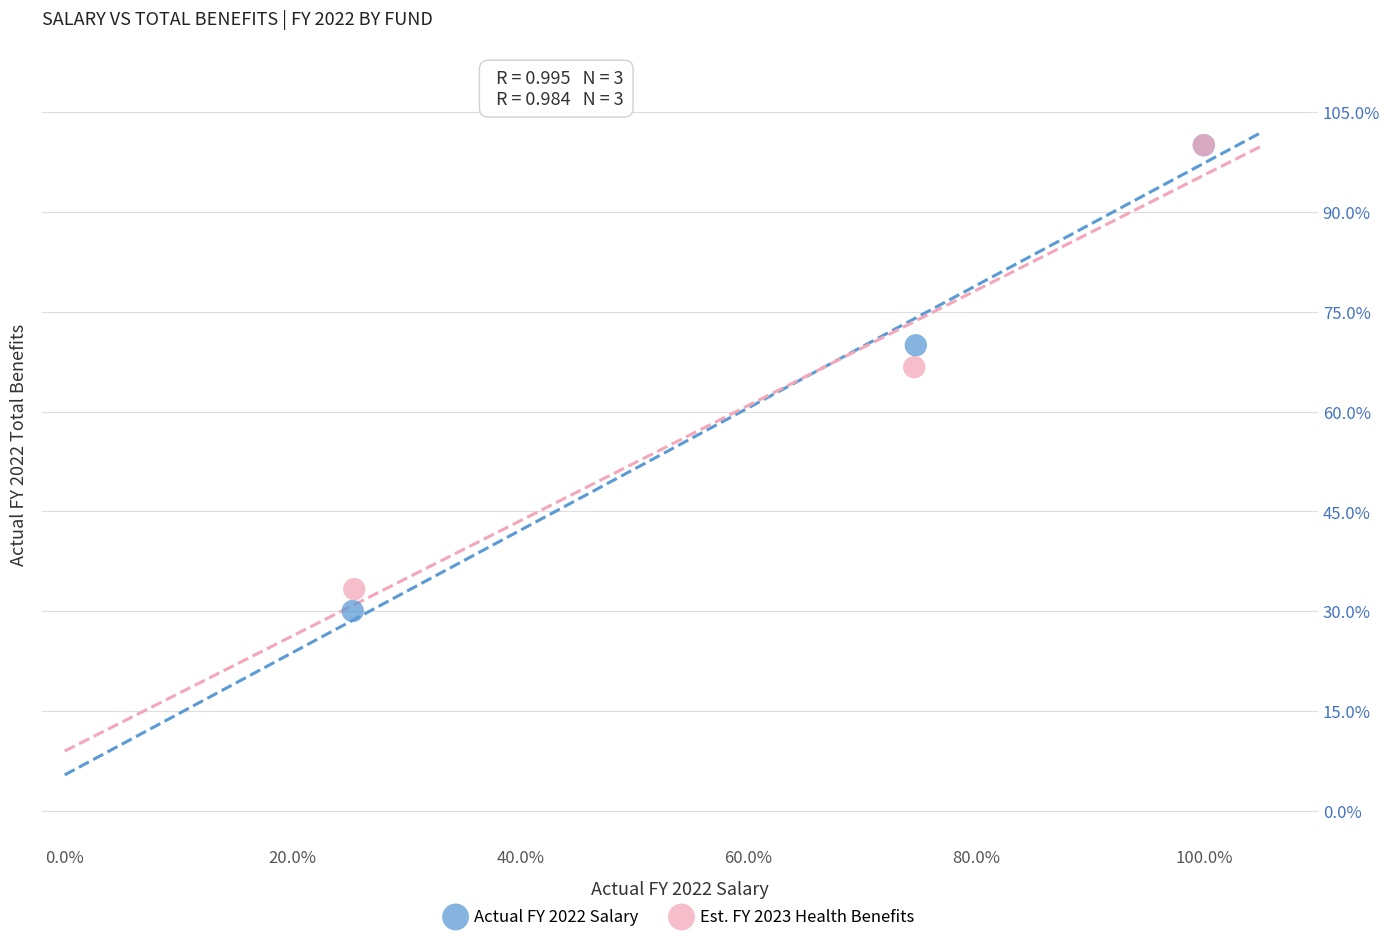

Which series contains the lowest Y value?

Actual FY 2022 Salary